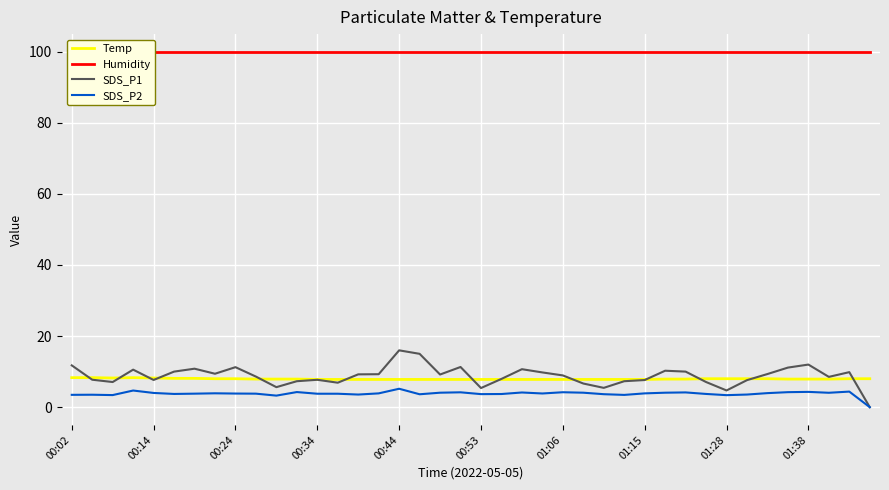

True or false: Temp and SDS_P2 intersect in this chart.

False